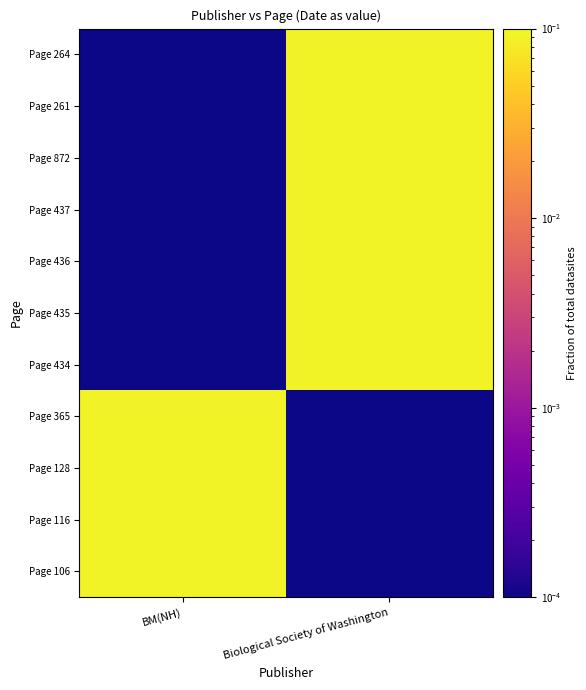

Count the number of data series in this chart.

11